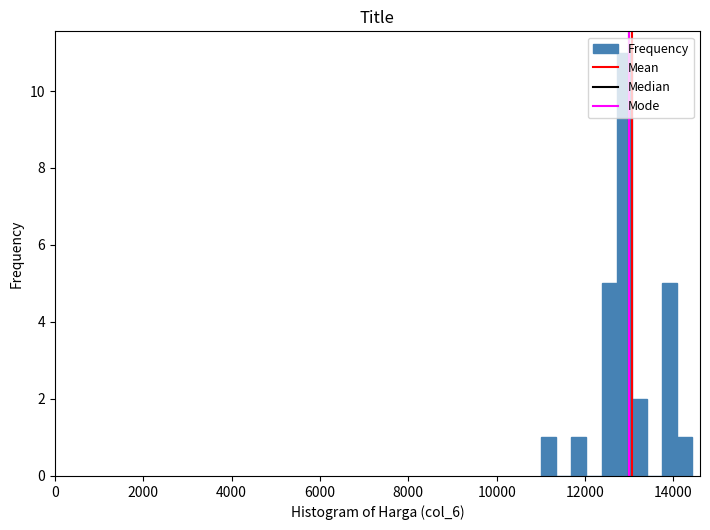

Around what value on the x-axis is the tallest bar? Give the approximate position of its centre, as read against the axis.

12800